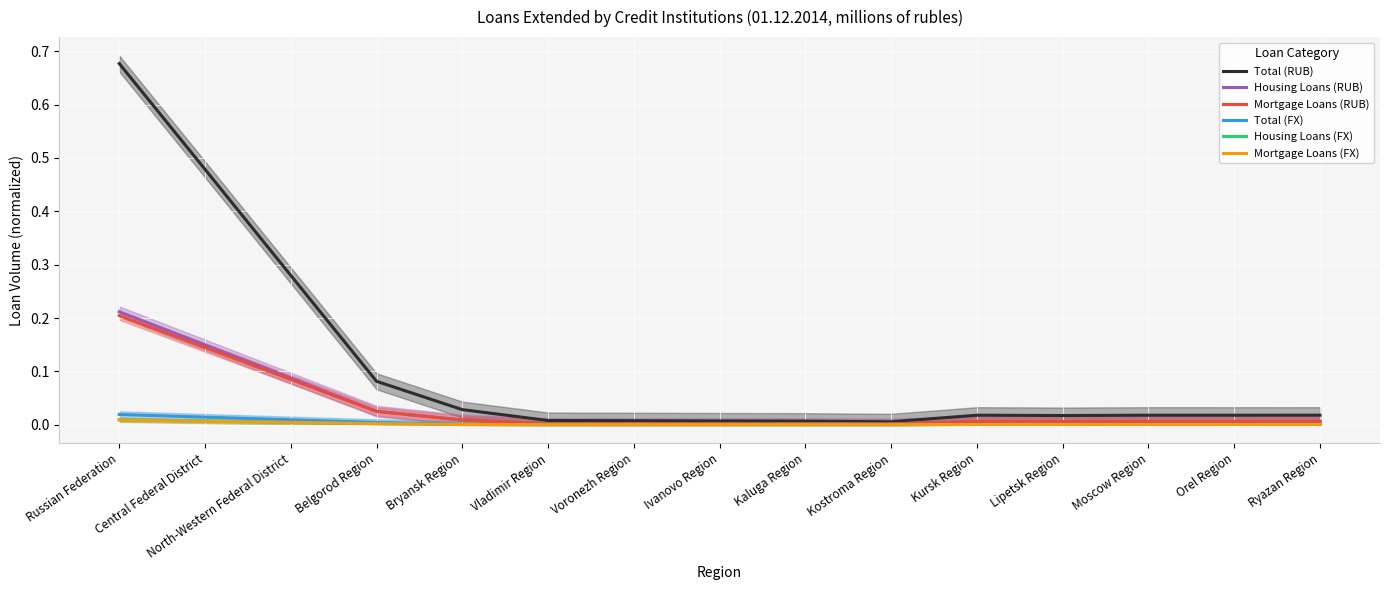

What is the difference between the highest and lowest values at Russian Federation?

0.7